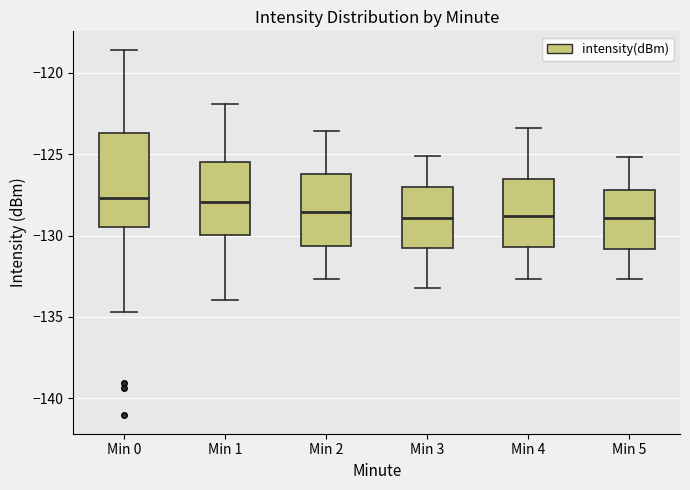

Where does the upper whisker of the box for Min 3 end on the y-axis? The values are not printed on the chart, so give them approximately, as read against the axis.

-125.0